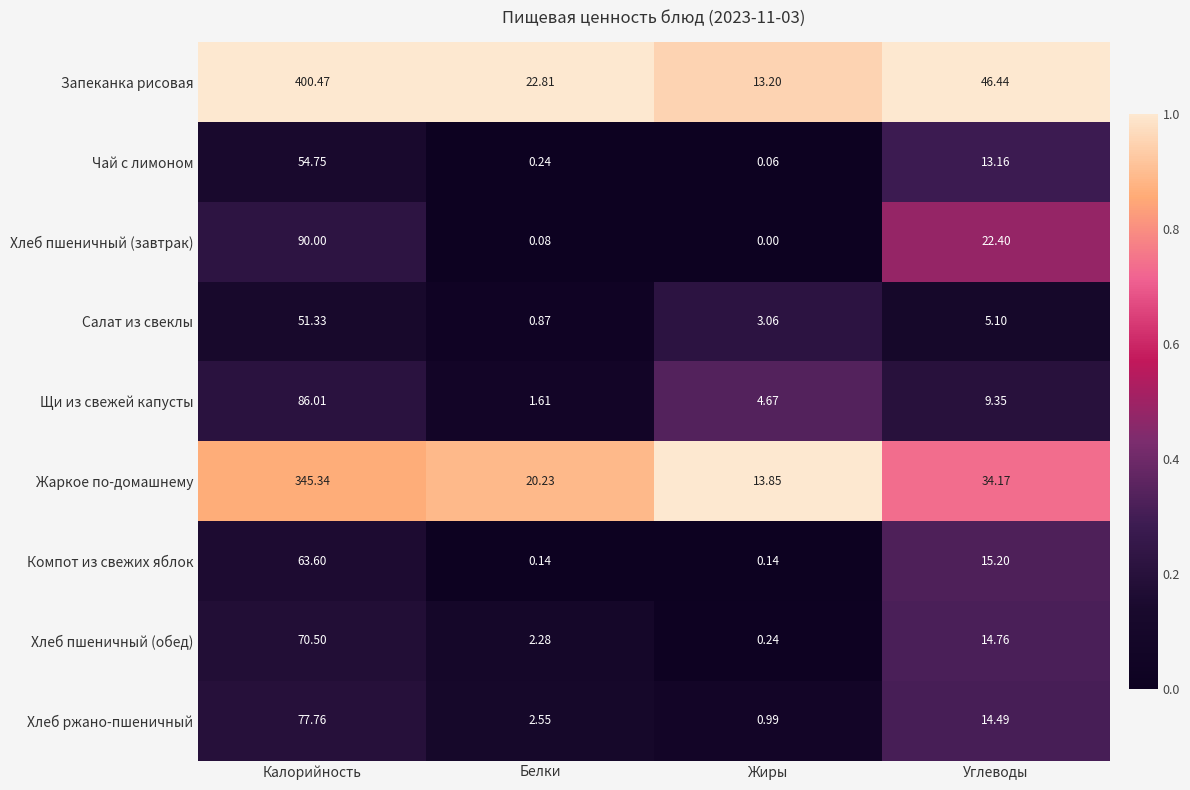

Which series has the largest range (max minus min)?

Запеканка рисовая